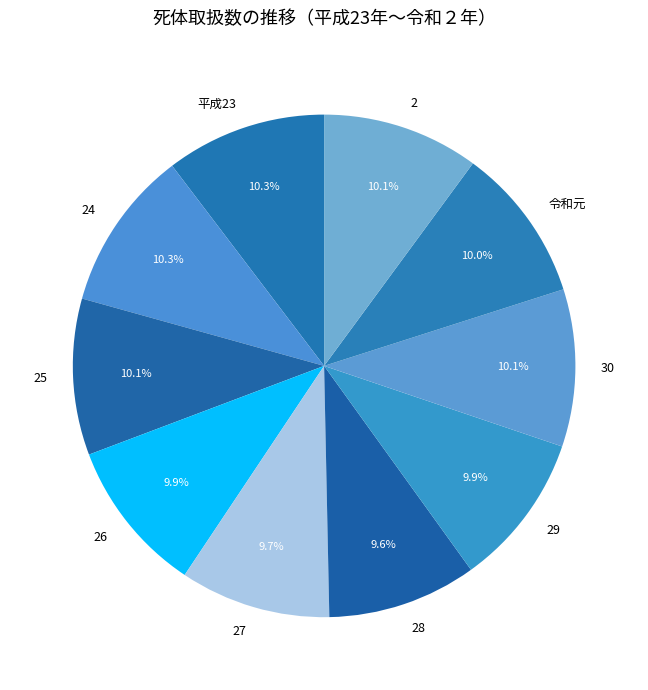

Approximately how many times larger is the value at 25 compared to 27?

1.0